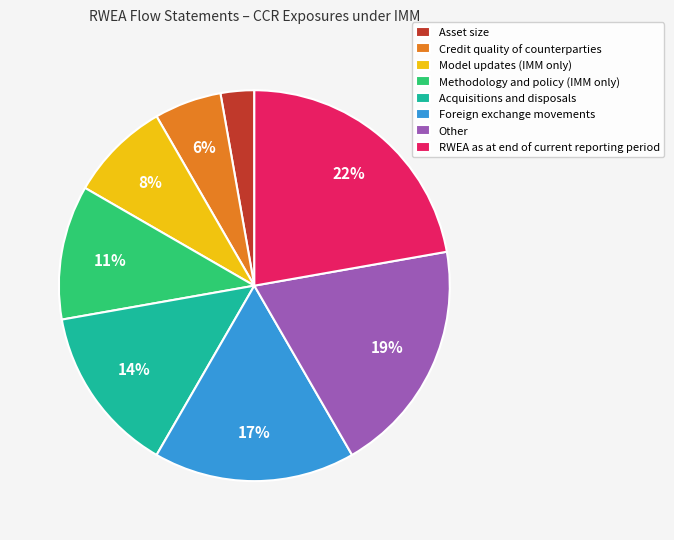

To the nearest percent, what percentage of the pie is RWEA as at end of current reporting period?

22%